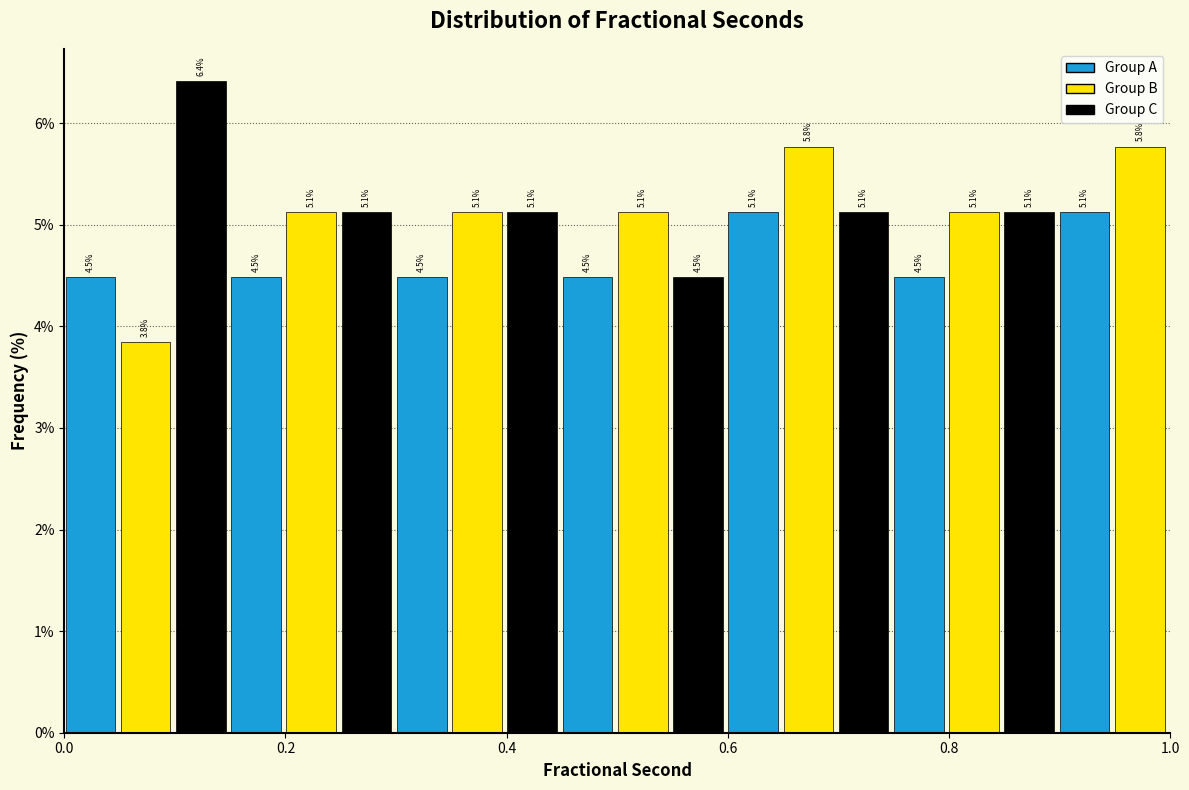

Read against the x-axis, roughly where is the centre of the tallest bar?

0.12